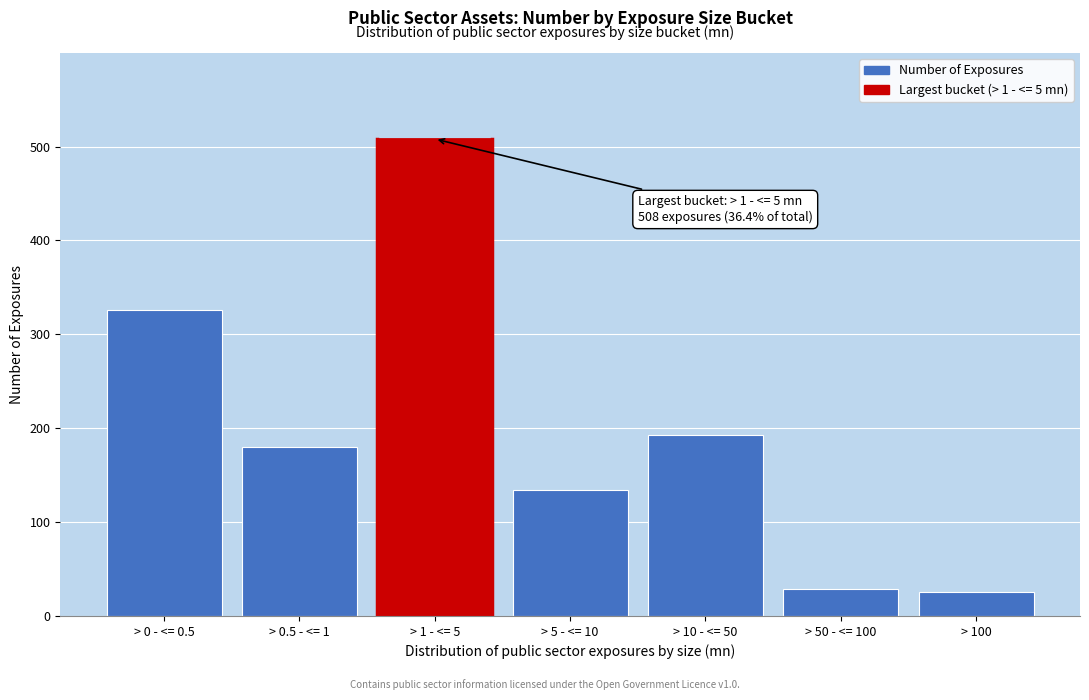

Reading right to left, what are all the values shown in this chart?

> 100=26	> 50 - <= 100=29	> 10 - <= 50=193	> 5 - <= 10=134	> 1 - <= 5=508	> 0.5 - <= 1=180	> 0 - <= 0.5=326